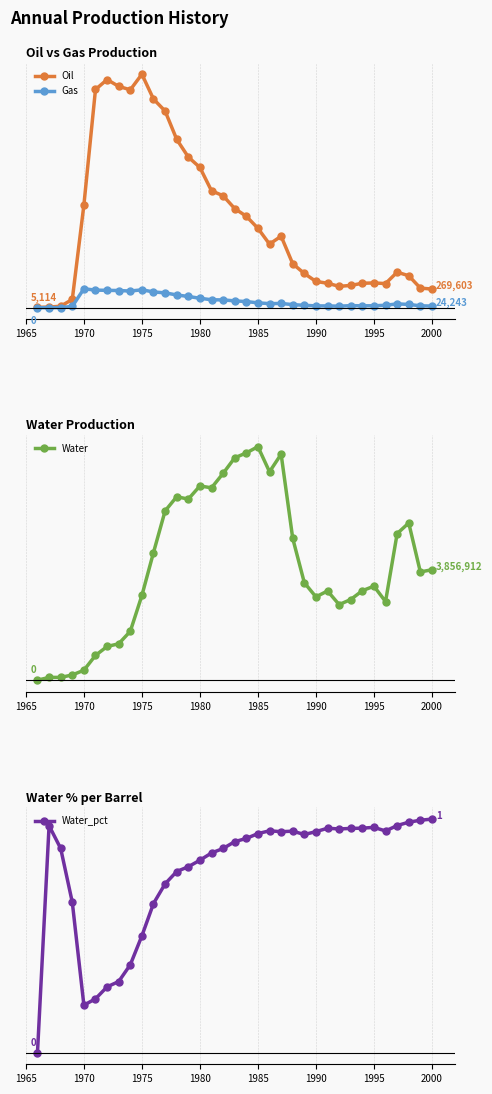

True or false: Water and Gas intersect in this chart.

False